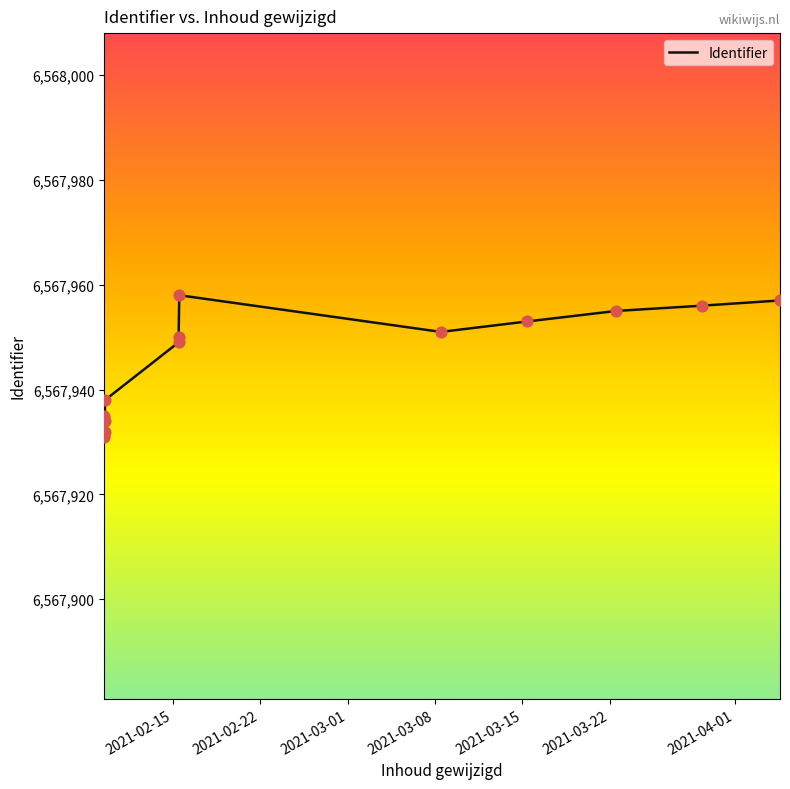

What is the maximum value shown in the chart?

6567958